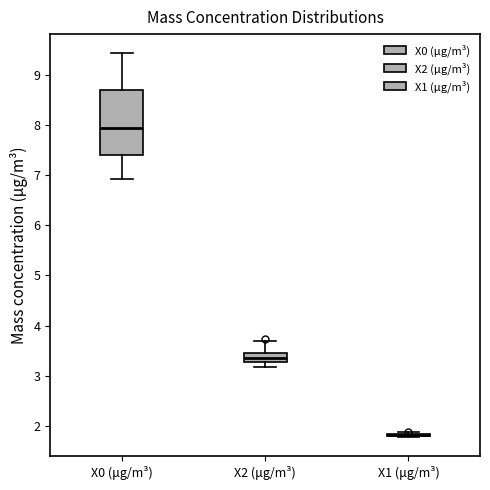

Reading left to right, read every box against the y-axis: the position of its median line, the range the box covers, and the ends of its whiskers. The values are not printed on the chart, so give them approximately, as read against the axis.

X0 (μg/m³): median 8.0, box 7.4 to 8.7, whiskers 6.9 to 9.4
X2 (μg/m³): median 3.3 (inside the box), box 3.3 to 3.5, whiskers 3.2 to 3.7
X1 (μg/m³): box collapsed to a line at 1.8, whiskers 1.8 to 1.9